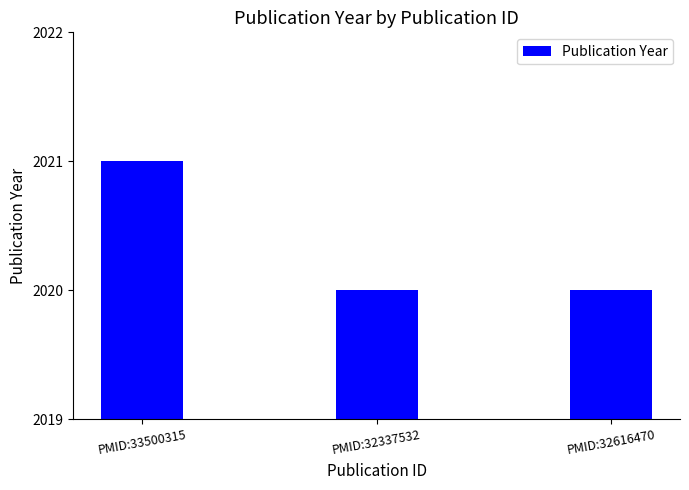

Is it true that the value at PMID:32616470 is 1219?

False